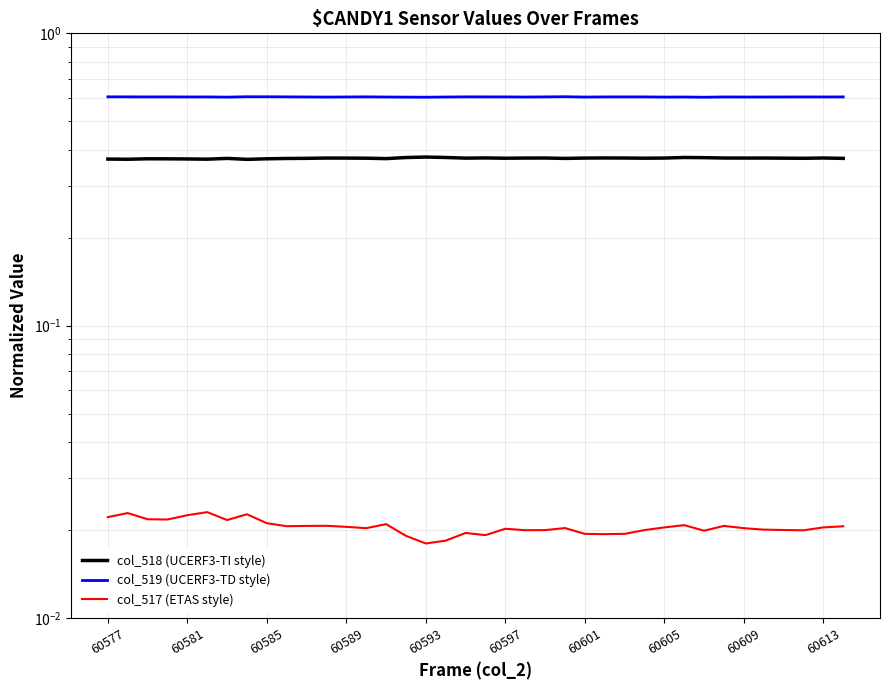

How many interior local peaks does the col_517 (ETAS style) series have?

10